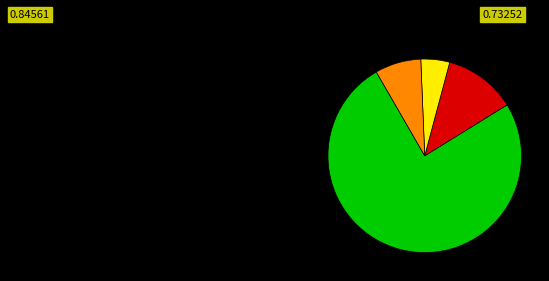

Is there a majority slice in this chart?

Yes